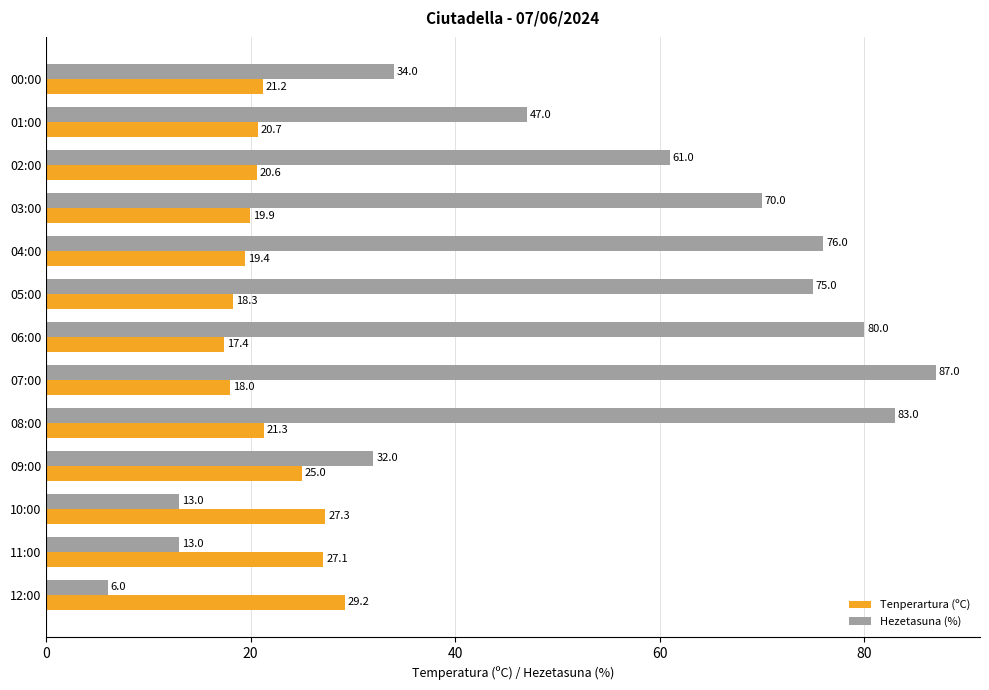

What is the lowest value of the Hezetasuna (%) series?

6.0